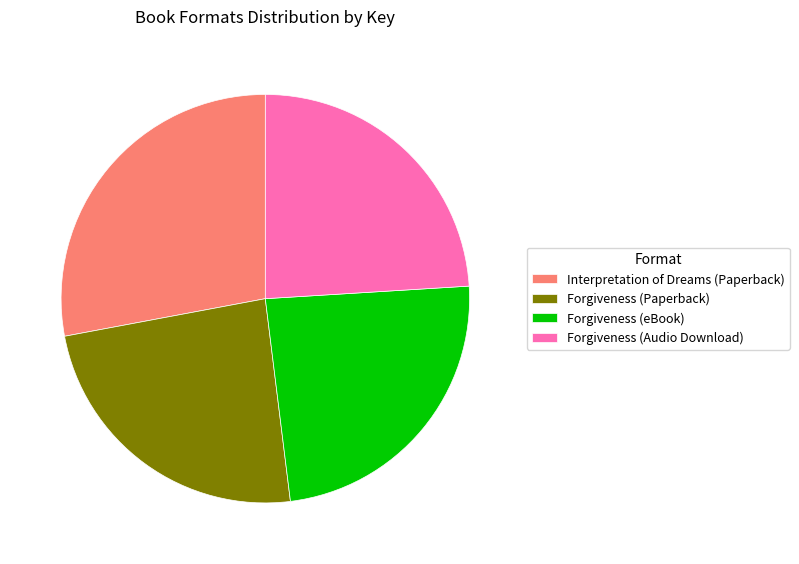

Approximately how many times larger is the value at Forgiveness (Paperback) compared to Forgiveness (eBook)?

1.0